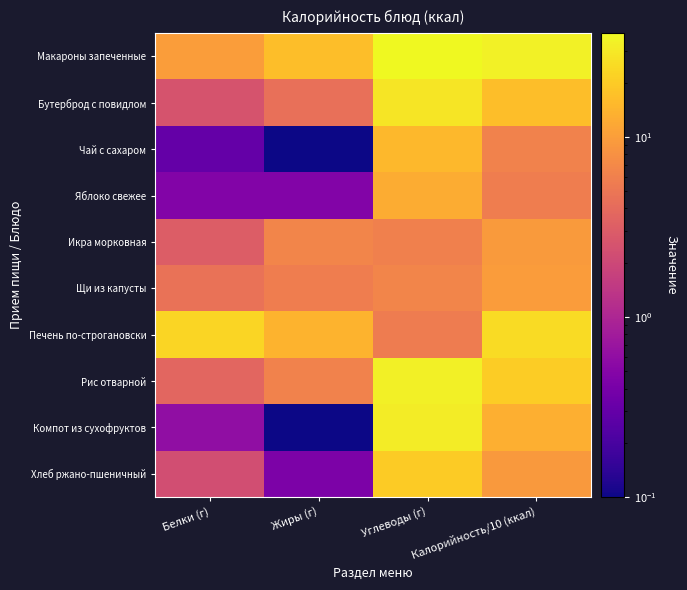

At which category is the sum across all series the highest?

Углеводы (г)